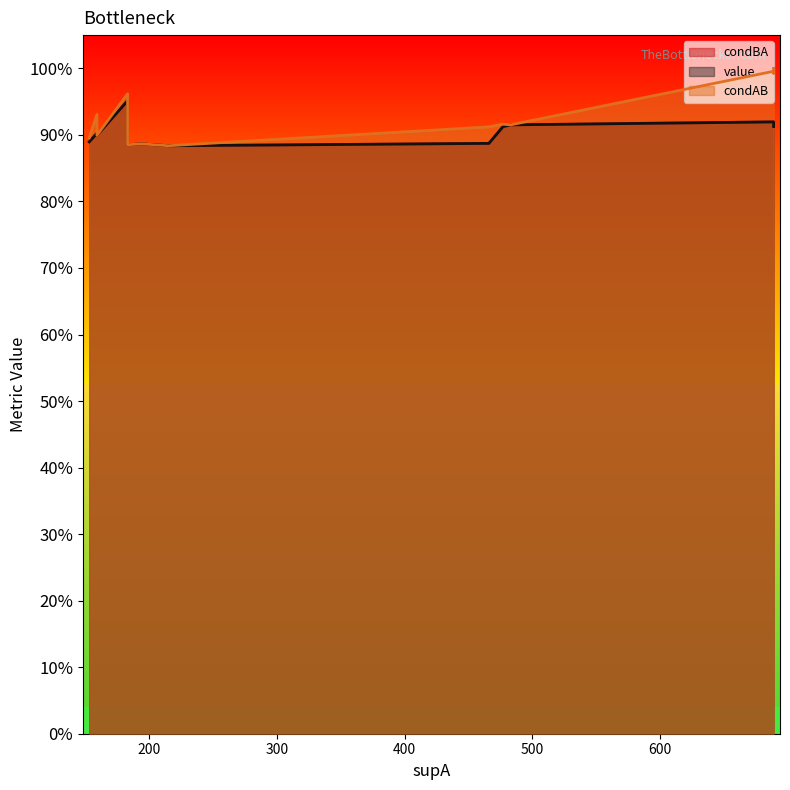

How many categories are shown in the chart?

16